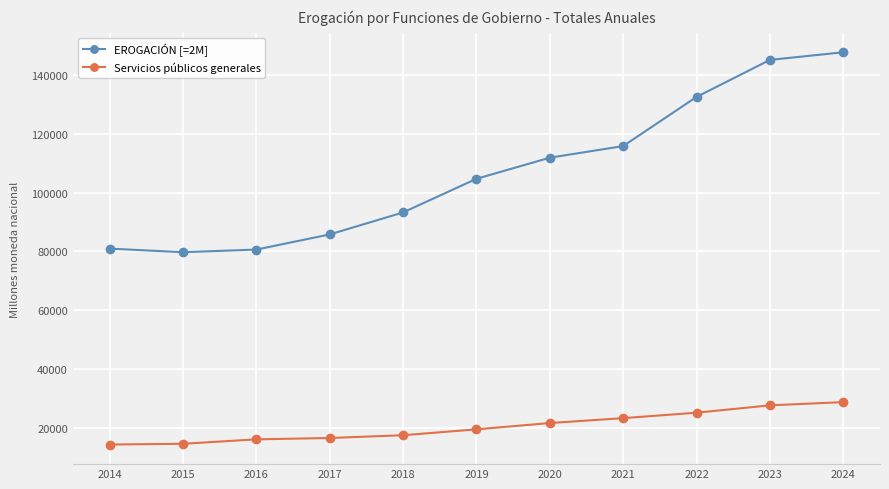

Is the value of EROGACIÓN [=2M] at 2017 greater than the value of Servicios públicos generales at 2021?

Yes